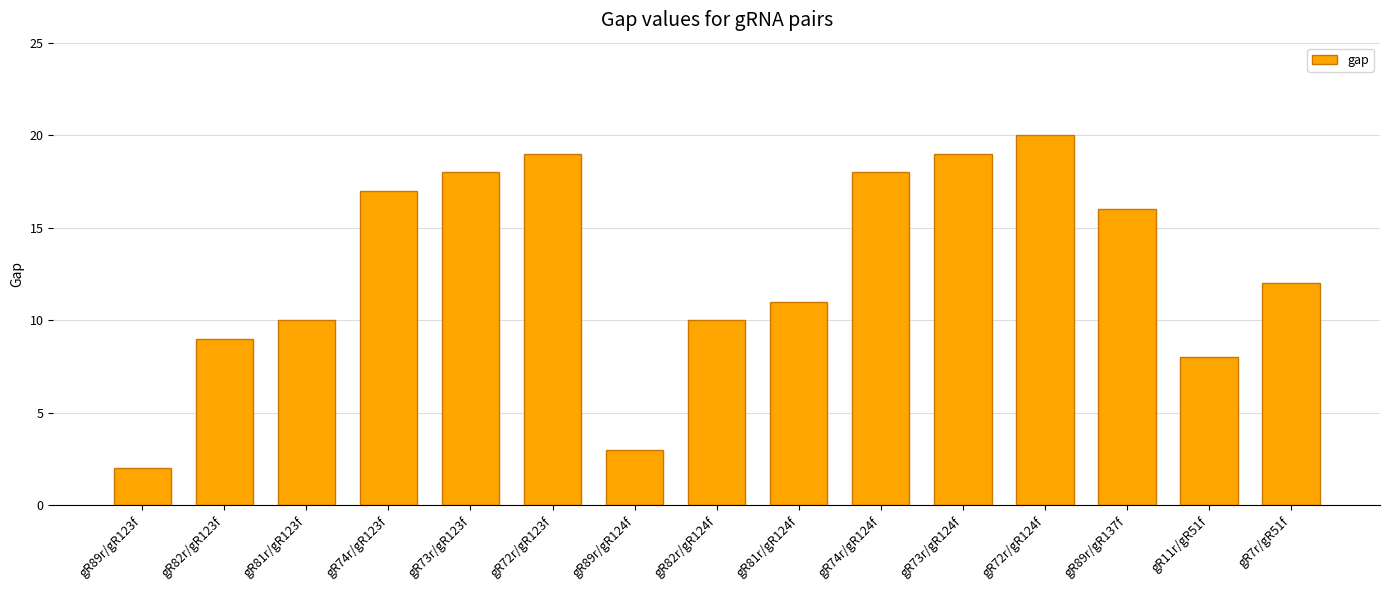

What is the difference between the maximum and second lowest values?

17